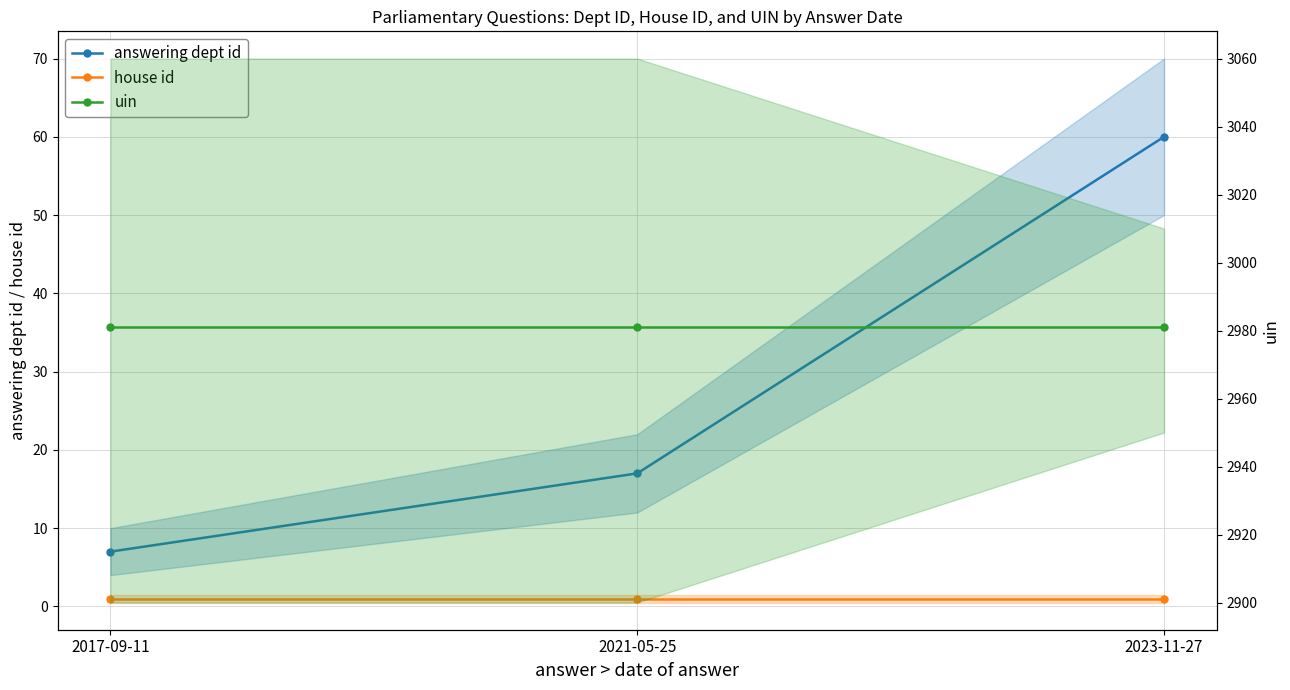

At which category is the sum across all series the highest?

2023-11-27